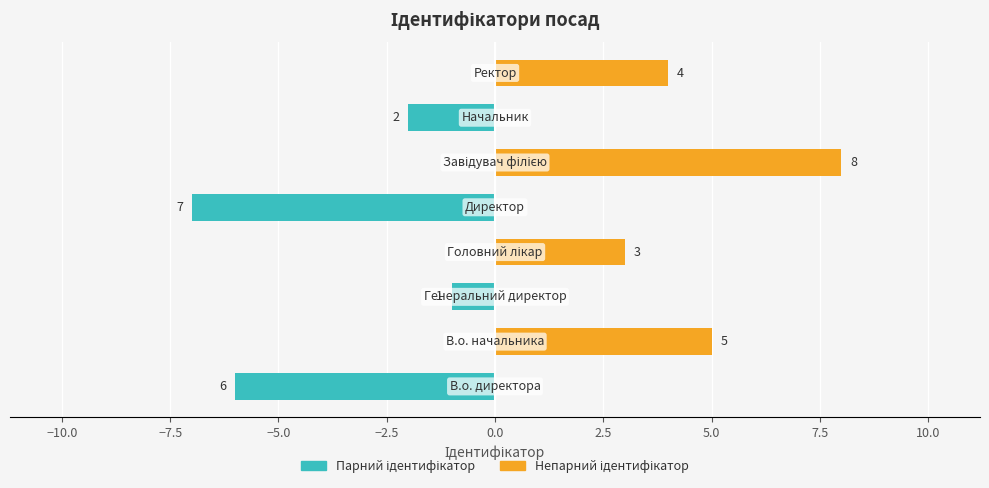

How many values in the Ідентифікатор (непарний) series are below 3?

4